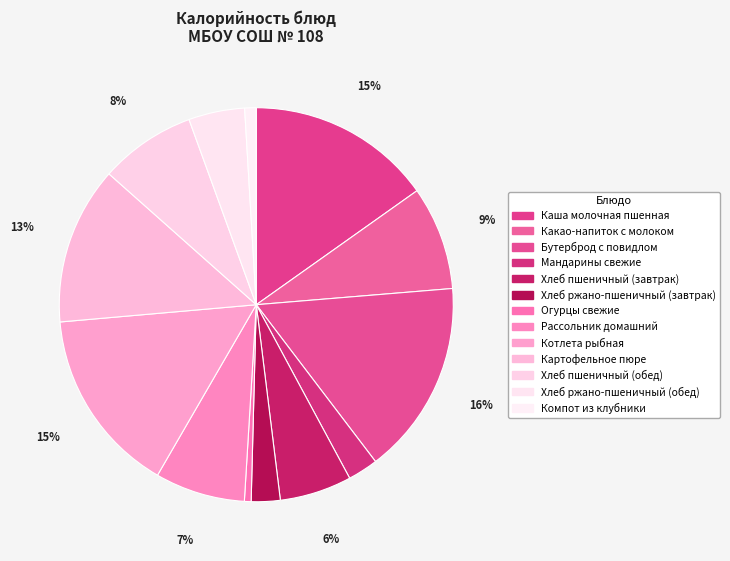

How many segments does this pie chart have?

13